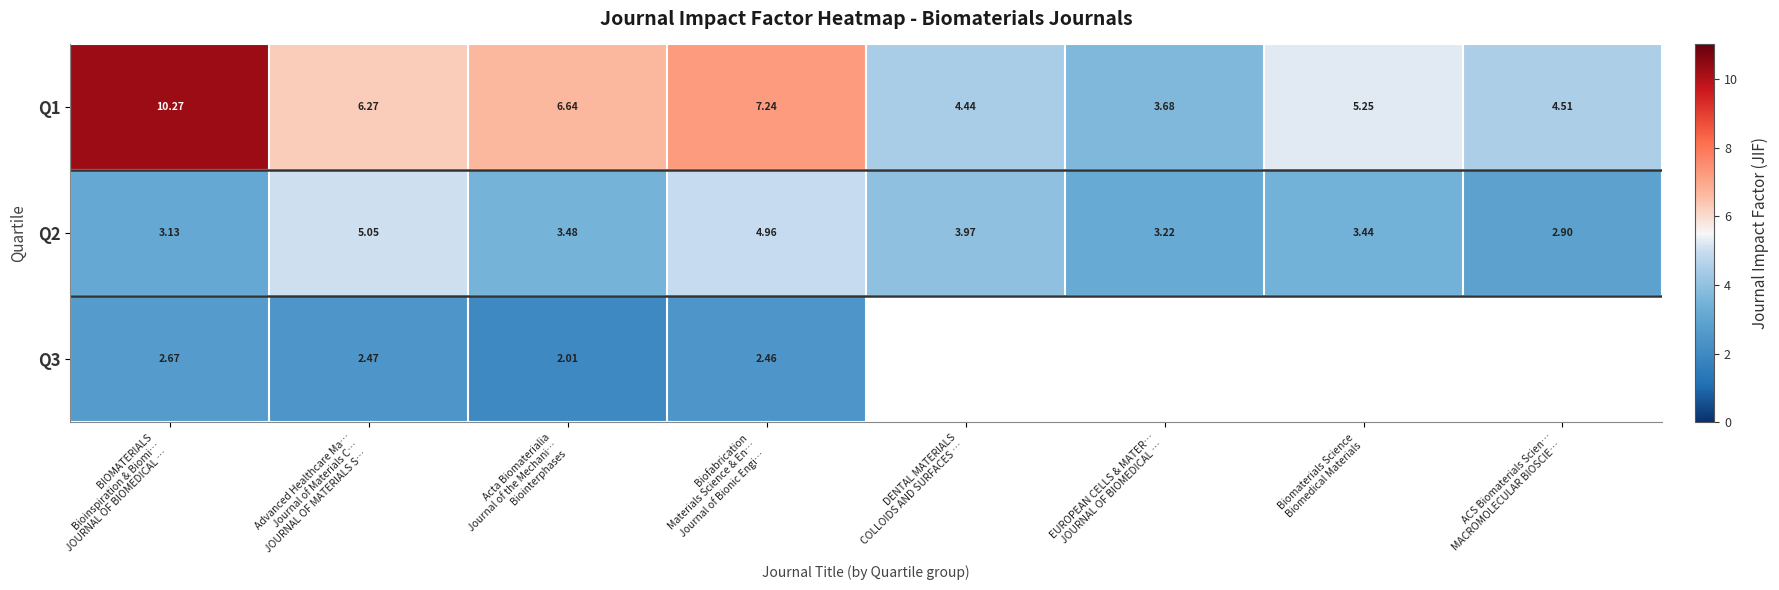

Between EUROPEAN CELLS & MATER…
JOURNAL OF BIOMEDICAL … and Advanced Healthcare Ma…
Journal of Materials C…
JOURNAL OF MATERIALS S…, which is larger?

Advanced Healthcare Ma…
Journal of Materials C…
JOURNAL OF MATERIALS S…